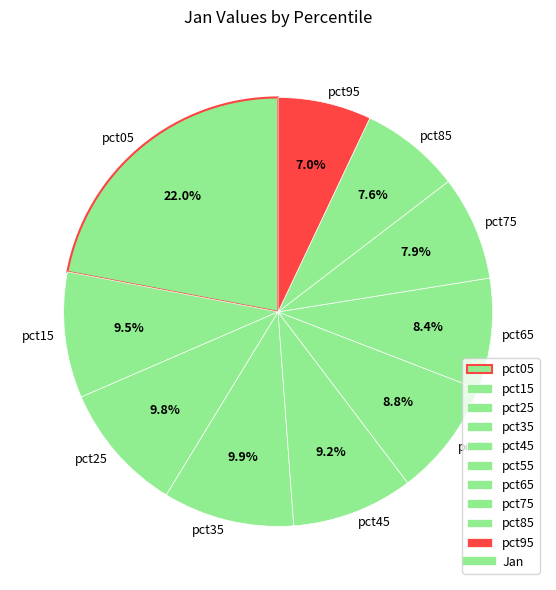

To the nearest percent, what is the average slice percentage?

10%